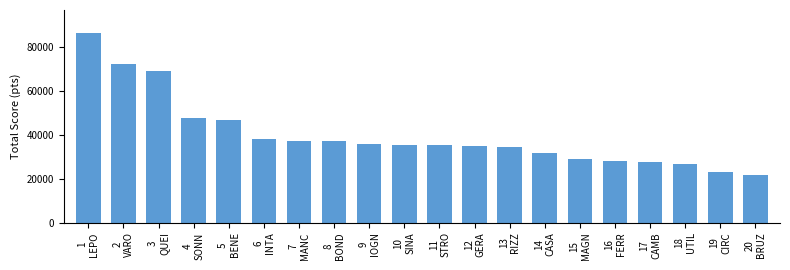

What is the average value?

39850.9